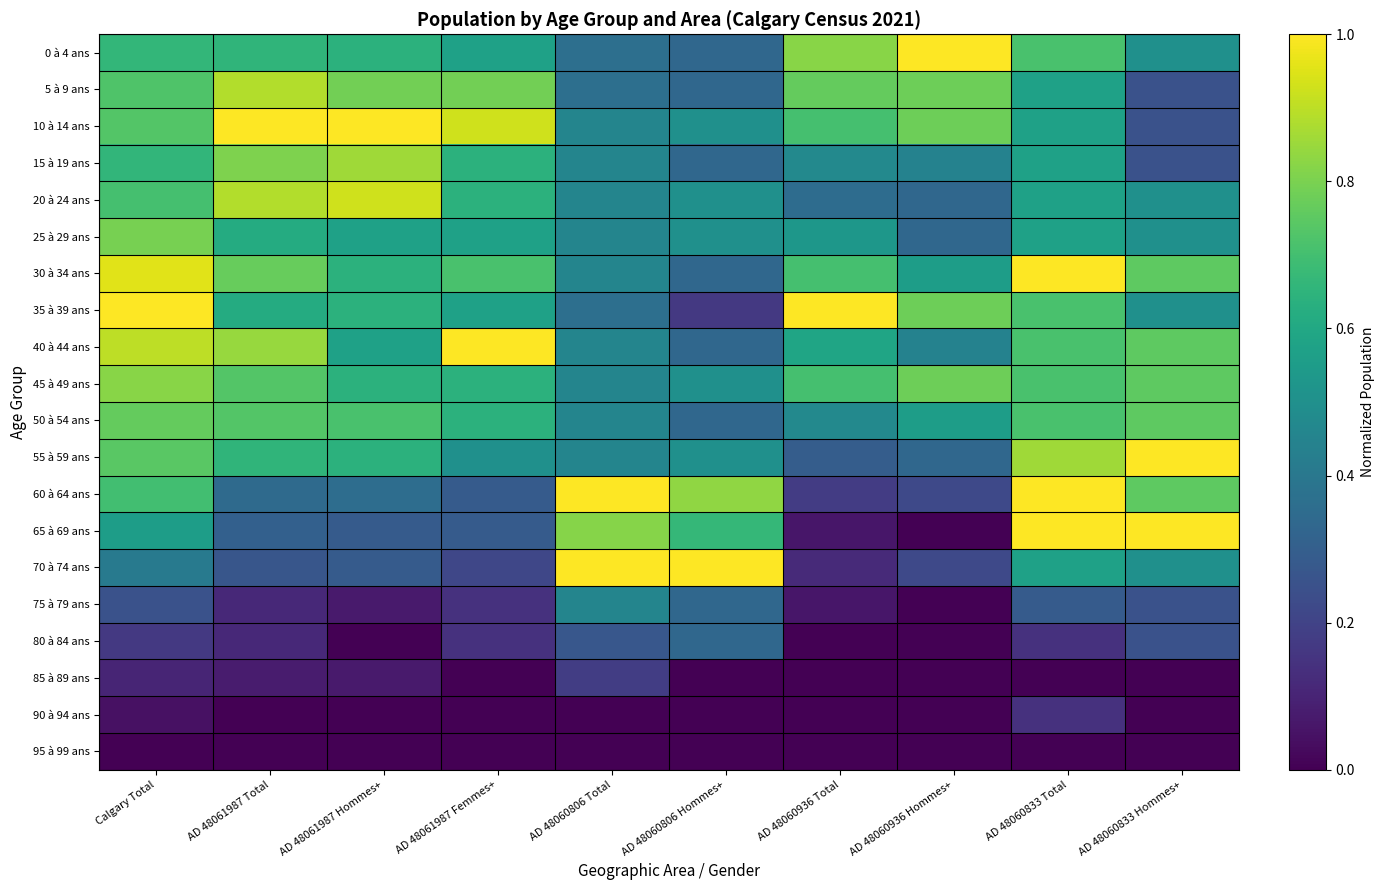

At which category is the sum across all series the highest?

Calgary Total